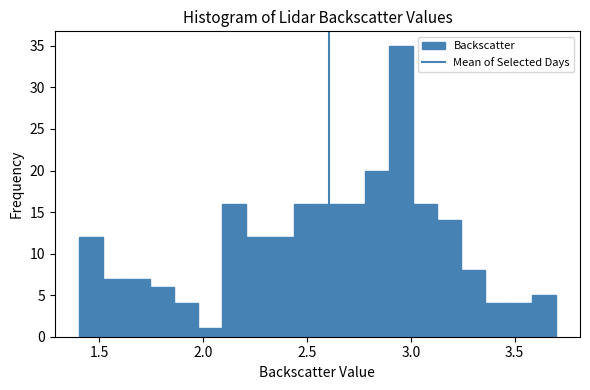

Read against the x-axis, roughly where is the centre of the tallest bar?

2.95